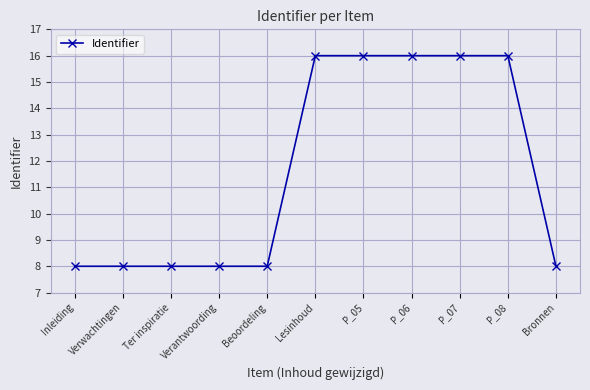

Approximately how many times larger is the value at P_08 compared to Ter inspiratie?

2.0